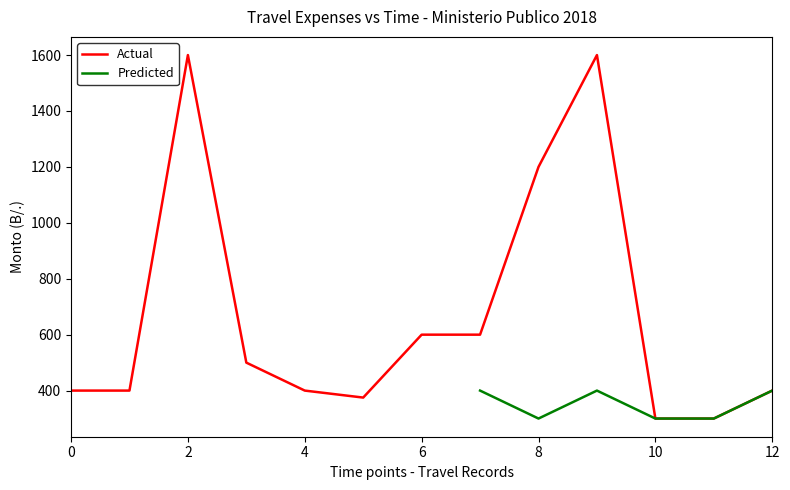

The value of Actual at 4 is 597. True or false?

False